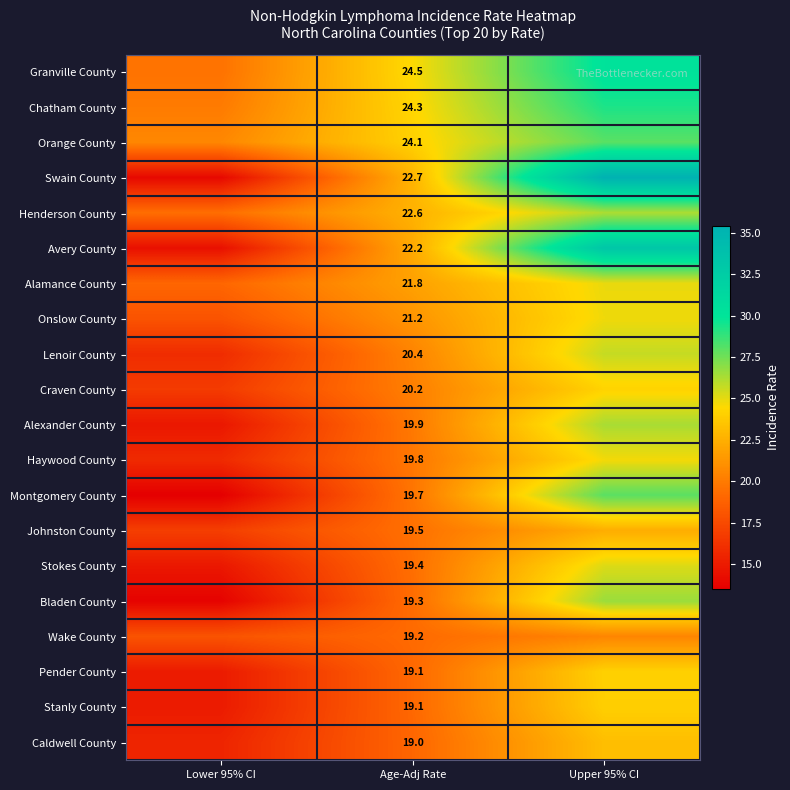

The value of Caldwell County at Age-Adj Rate is 19.0. True or false?

True